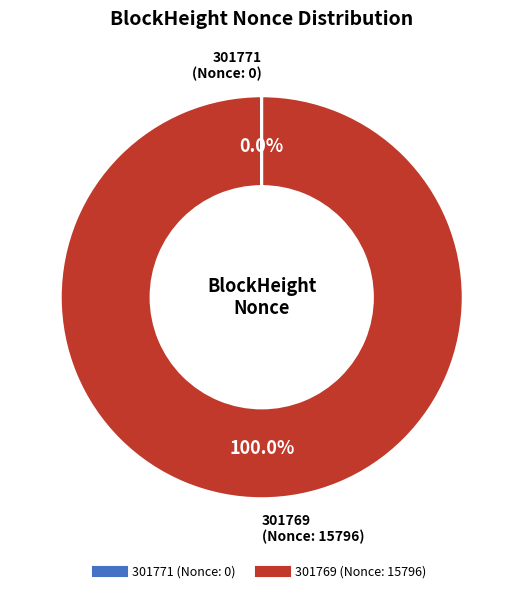

Which category has the biggest portion of the pie?

301769